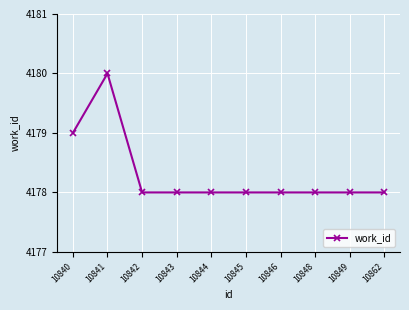

Reading left to right, extract all data points from this chart.

4179	4180	4178	4178	4178	4178	4178	4178	4178	4178